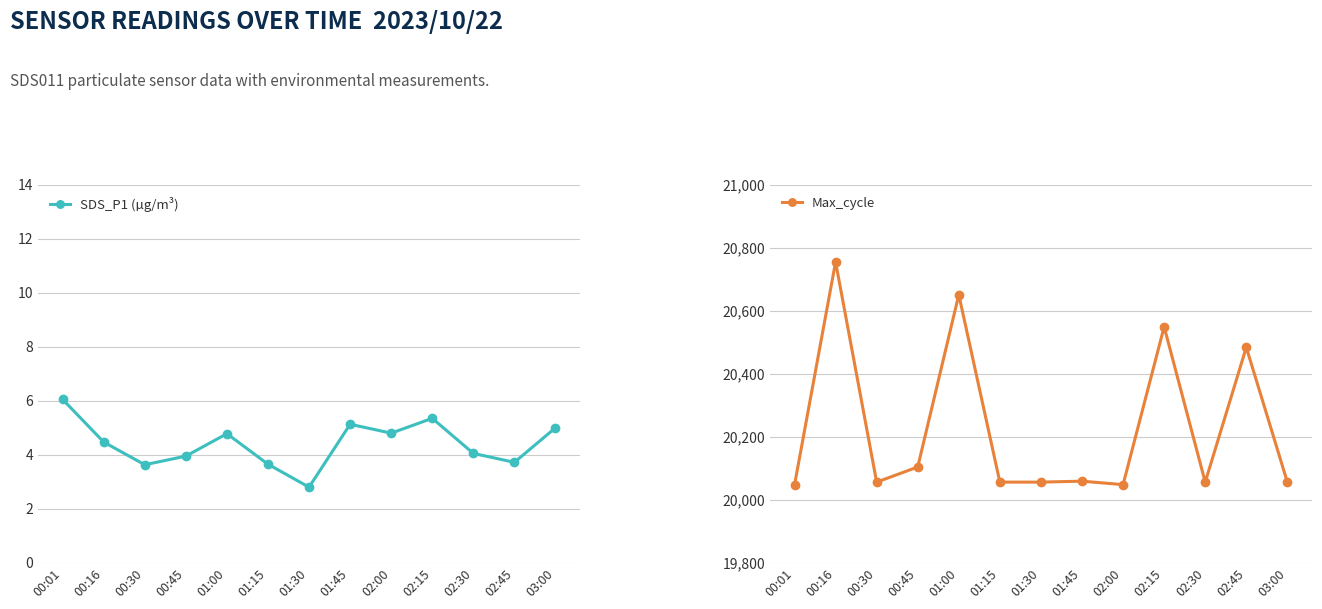

How many data points in SDS_P1 (µg/m³) are above 4?

8